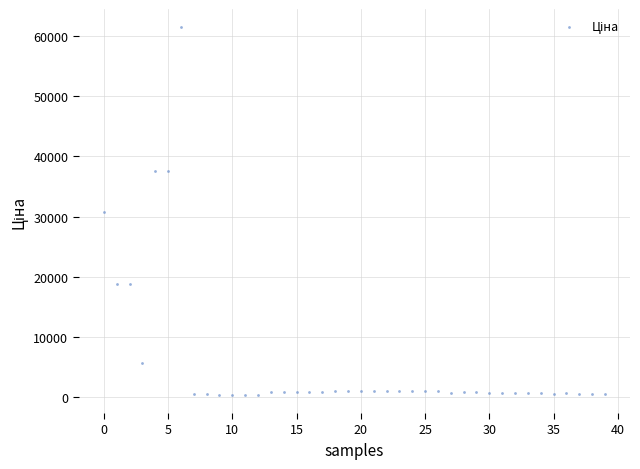

What is the range of Y values (max minus min)?

61017.7